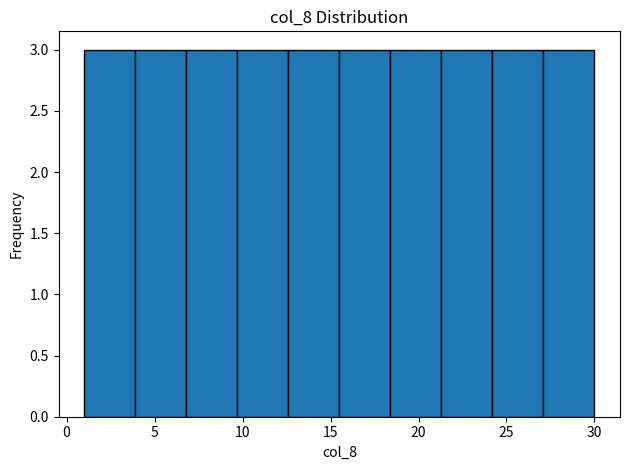

Reading left to right, transcribe this chart: for each bar, give the range it covers on the x-axis and its height. Neither the bar edges nor the heights are printed on the chart, so give them approximately, as read against the axes.

1.0 to 3.9: 3
3.9 to 6.8: 3
6.8 to 9.7: 3
9.7 to 12.6: 3
12.6 to 15.5: 3
15.5 to 18.4: 3
18.4 to 21.3: 3
21.3 to 24.2: 3
24.2 to 27.1: 3
27.1 to 30.0: 3